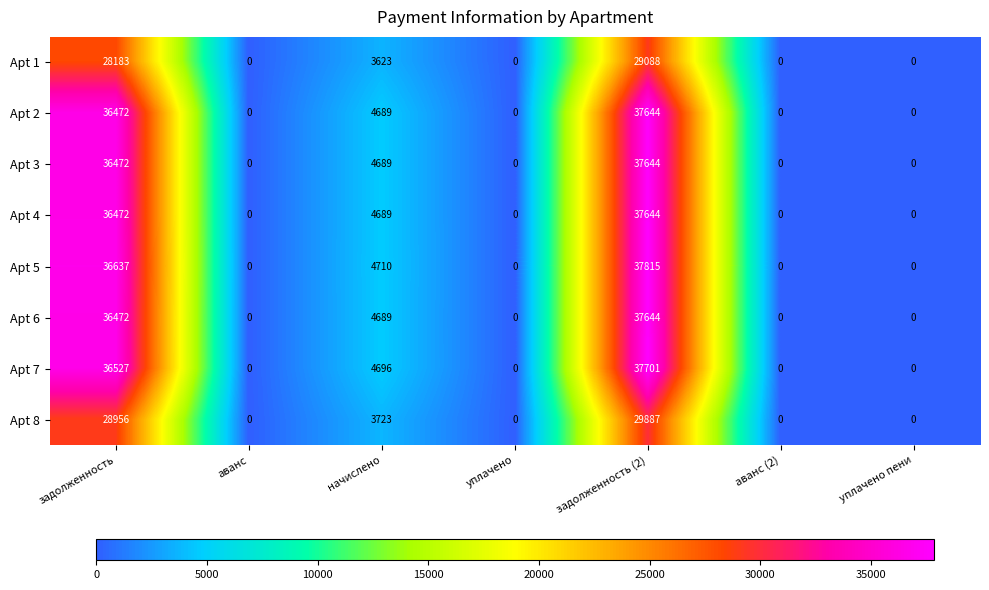

Which series has the widest spread of values?

Apt 5